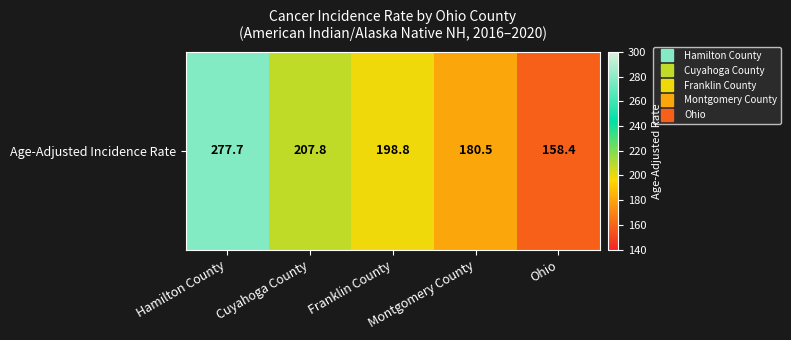

What is the difference between the values at Ohio and Hamilton County?

119.3